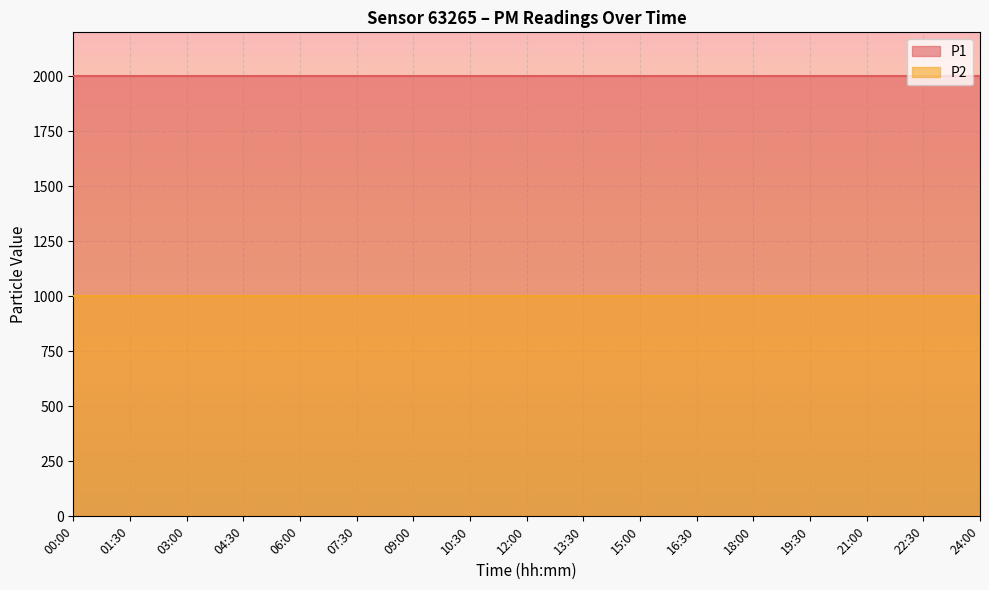

Which series has the largest range (max minus min)?

P1